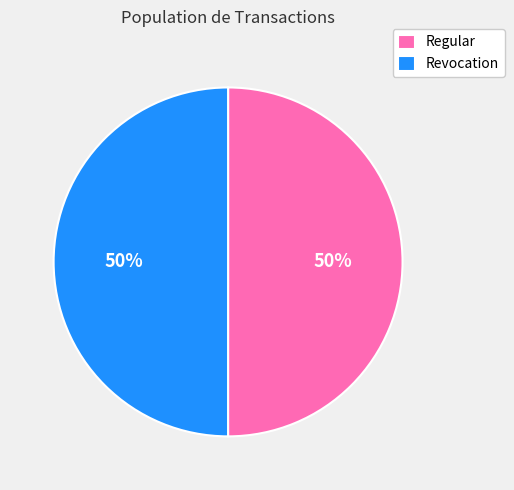

To the nearest percent, what is the average slice percentage?

50%